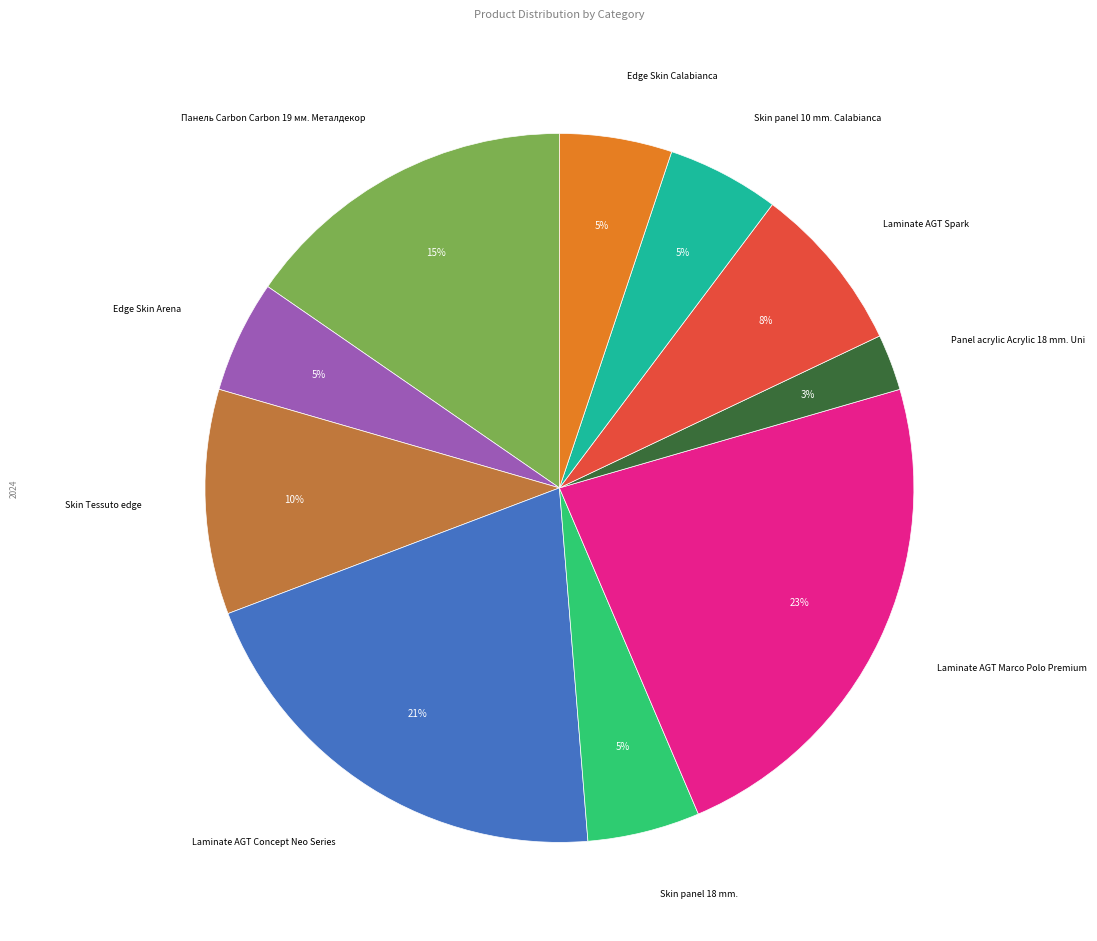

To the nearest percent, what is the average slice percentage?

10%